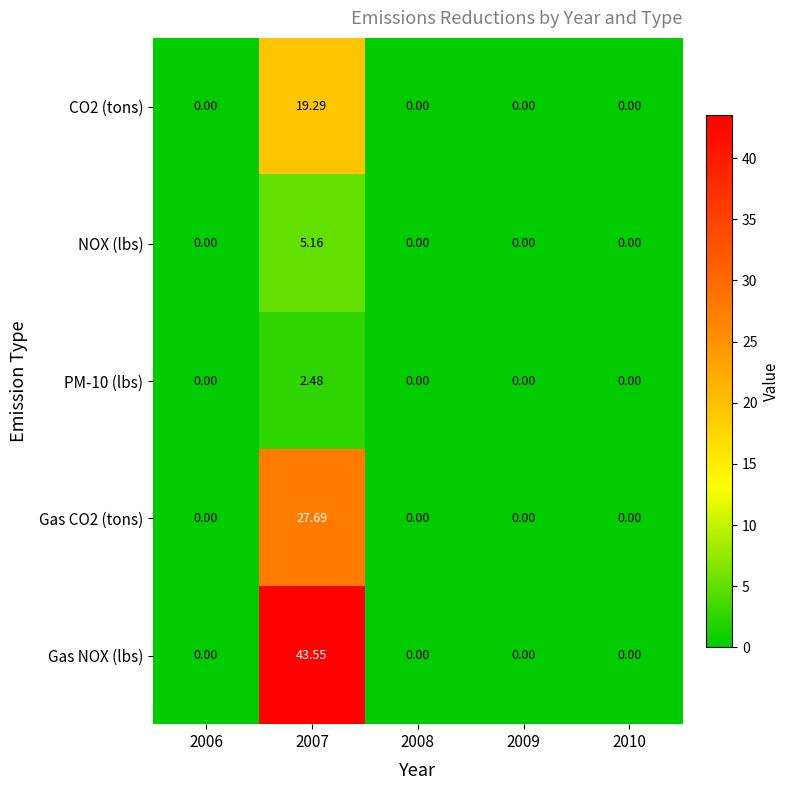

Which series has the largest range (max minus min)?

Gas NOX (lbs)